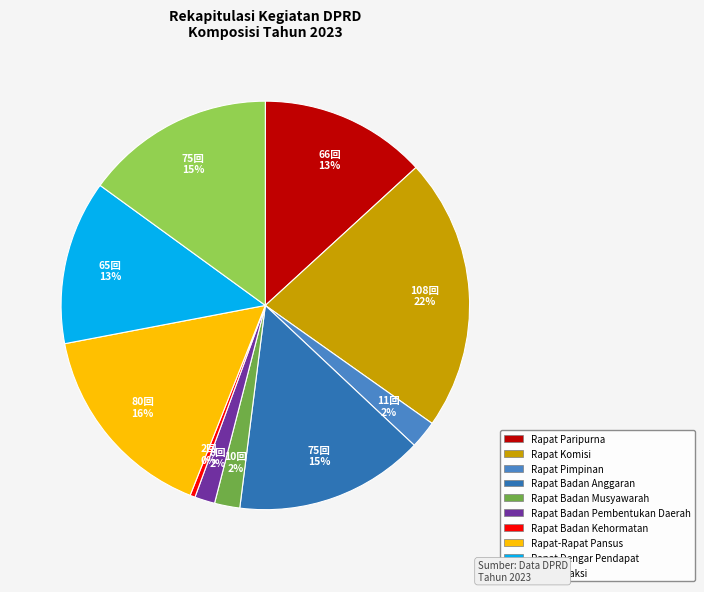

How many segments does this pie chart have?

10